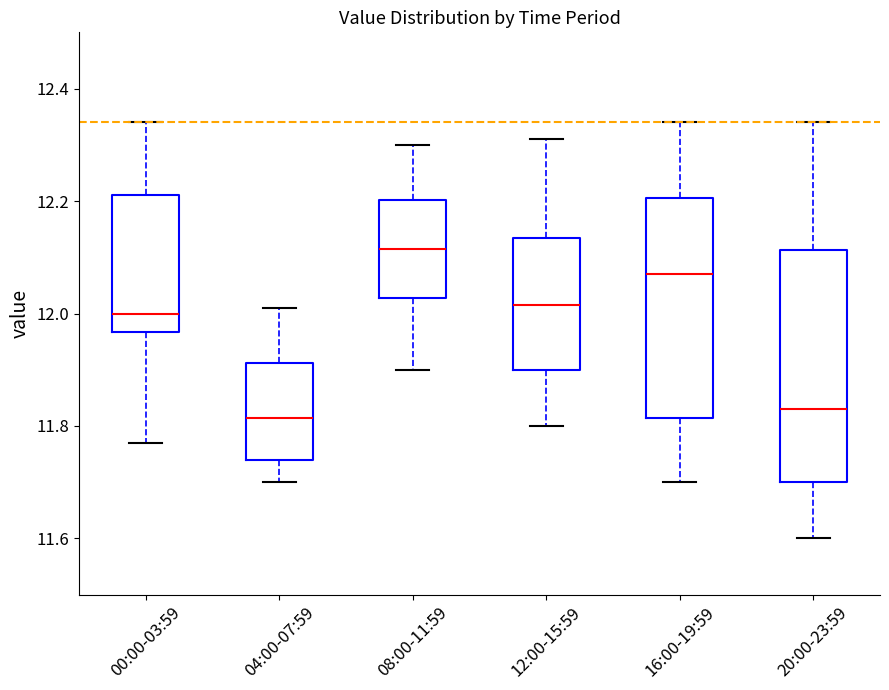

Which box is the tallest, from its lower edge to its upper edge?

20:00-23:59